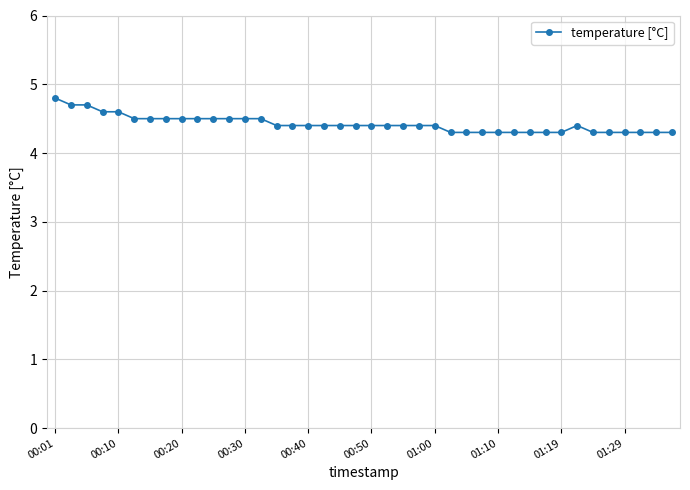

What is the greatest value displayed?

4.8